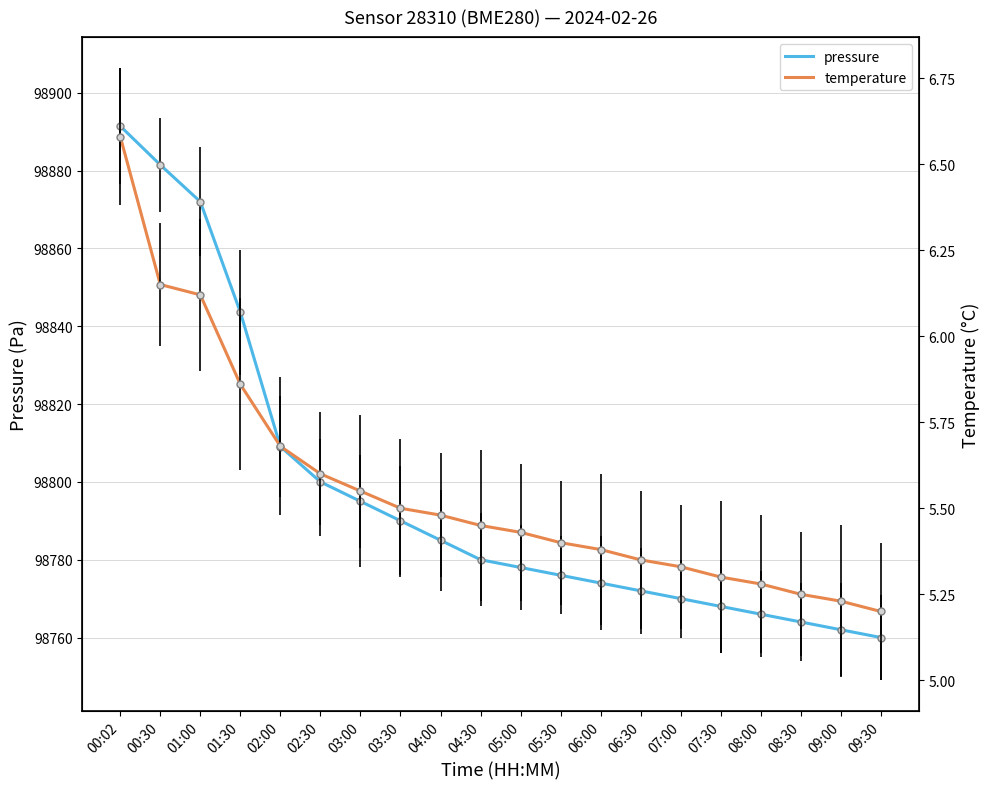

What is the difference between the highest and lowest values at 03:00?

98789.4